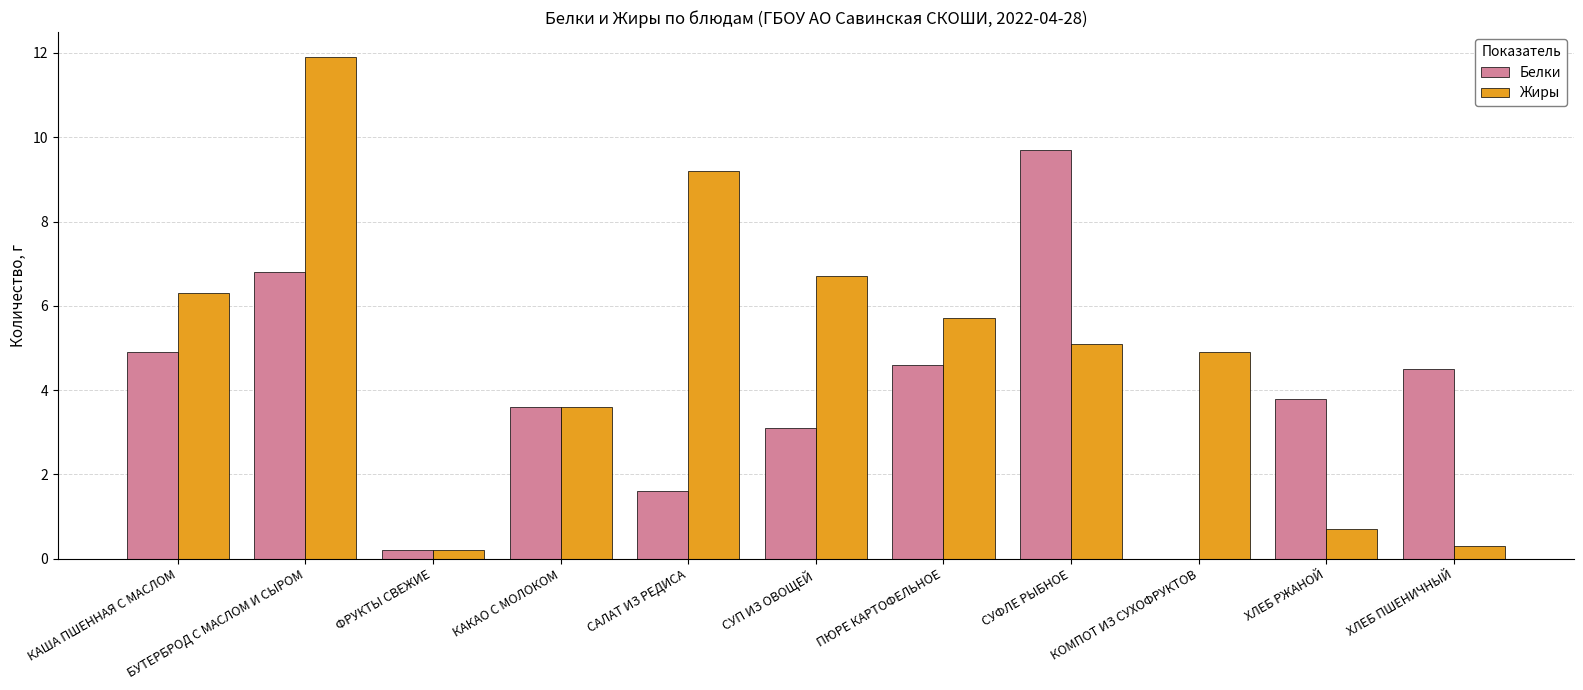

Reading left to right, transcribe all the data shown in this chart.

Белки: 4.9	6.8	0.2	3.6	1.6	3.1	4.6	9.7	0.0	3.8	4.5
Жиры: 6.3	11.9	0.2	3.6	9.2	6.7	5.7	5.1	4.9	0.7	0.3